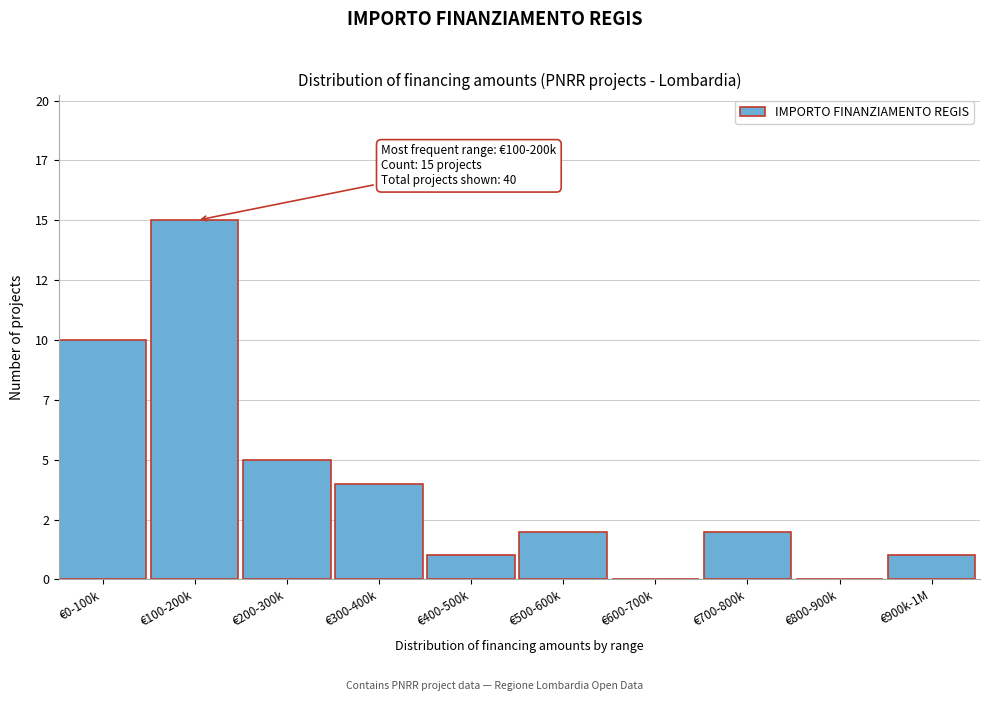

Are the bars horizontal?

No